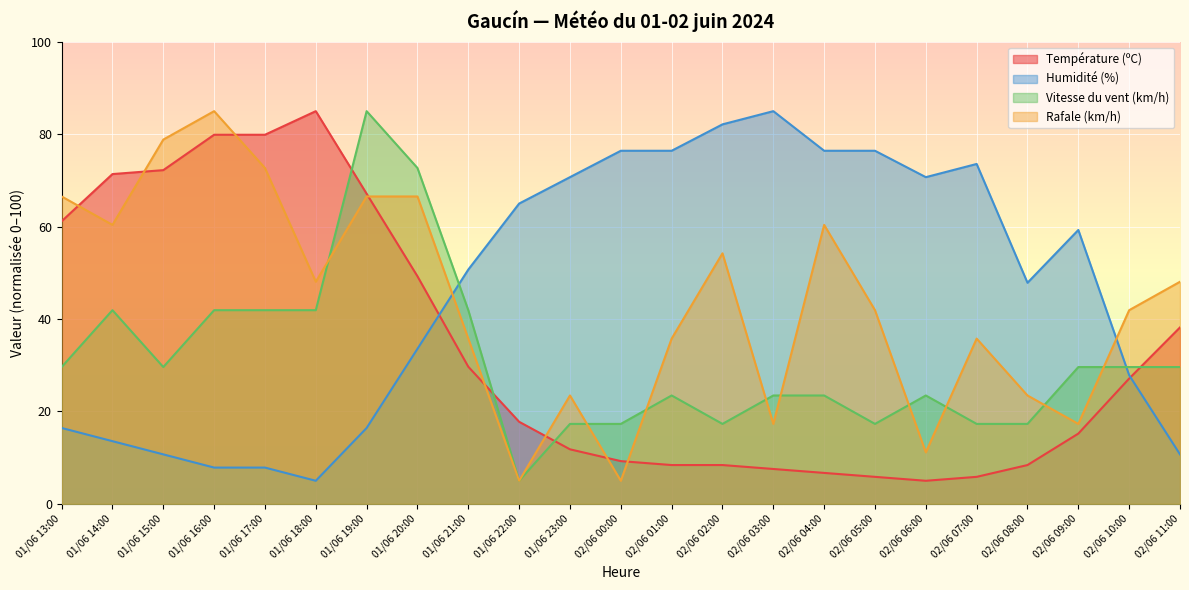

List the series in order of their peak value, lowest first.

Température (ºC), Humidité (%), Vitesse du vent (km/h), Rafale (km/h)